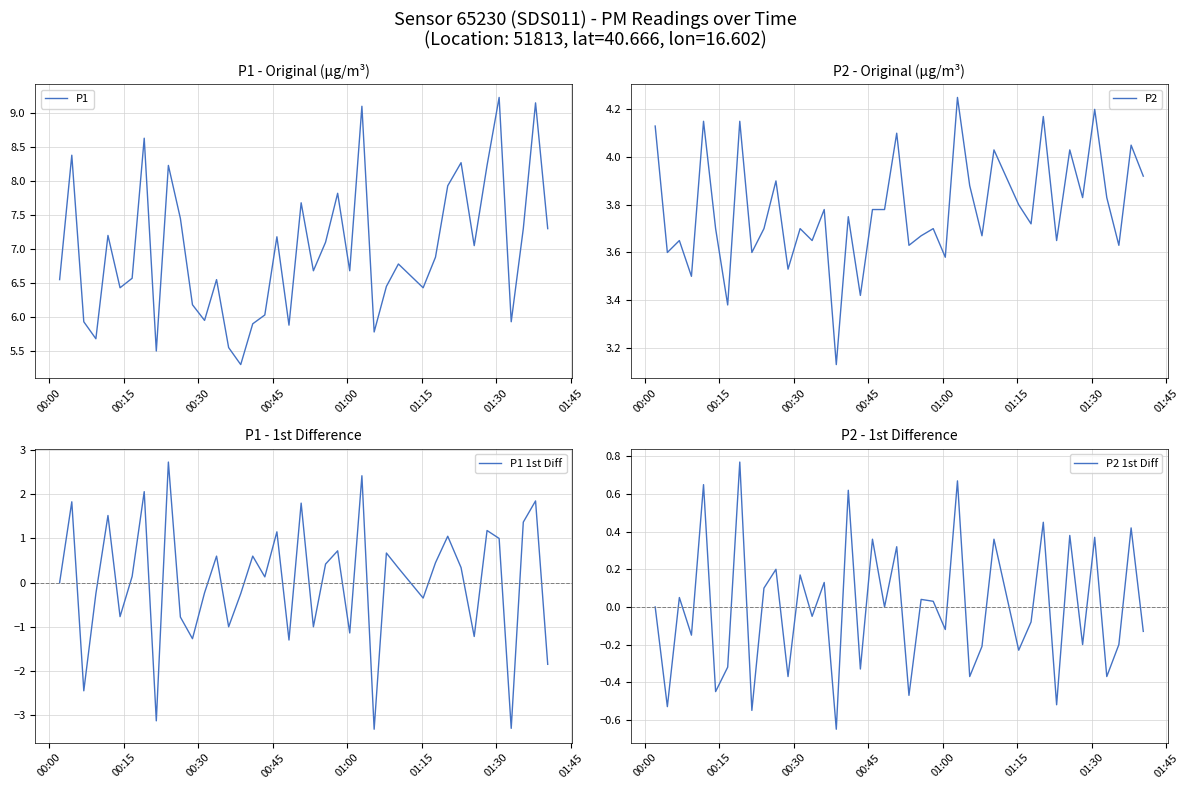

What is the minimum value for P1?

5.3